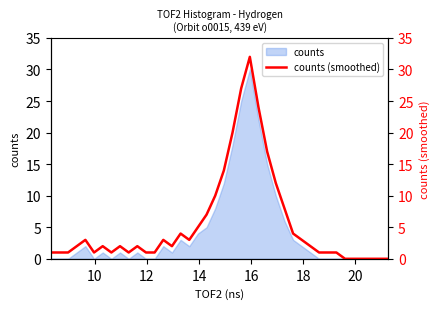

Does the chart display data point markers on the line(s)?

No